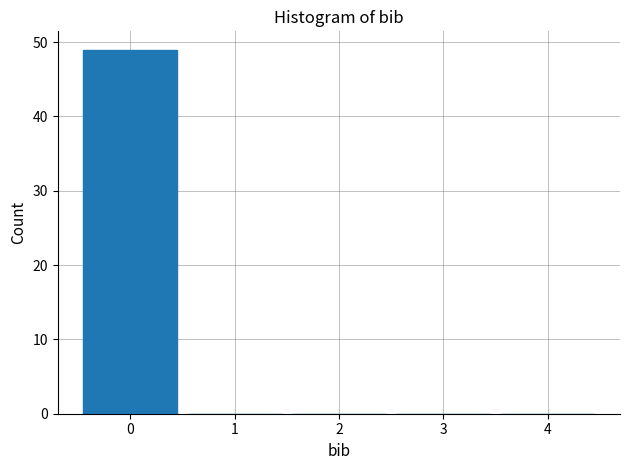

How tall is the bar that spans -0.5 to 0.5 on the x-axis? The values are not printed on the chart, so give them approximately, as read against the axis.

49